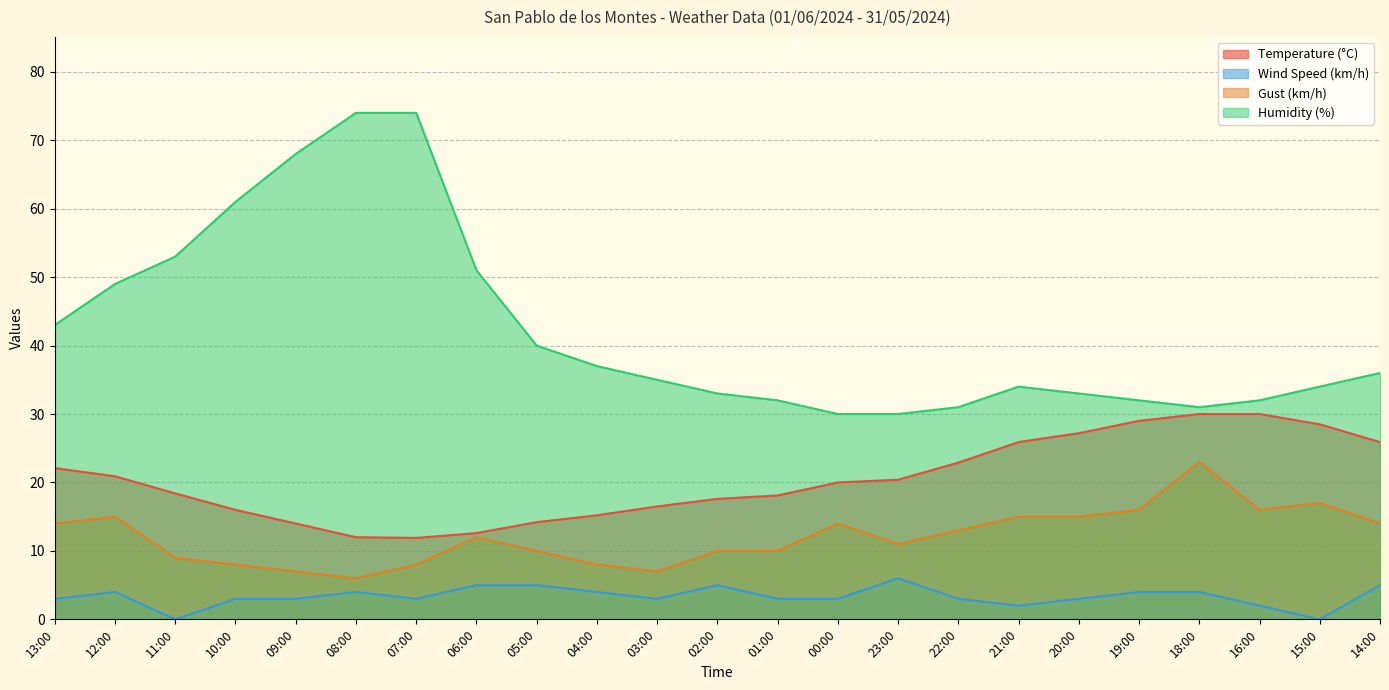

Rank the series by their maximum value, from lowest to highest.

Wind Speed (km/h), Gust (km/h), Temperature (°C), Humidity (%)